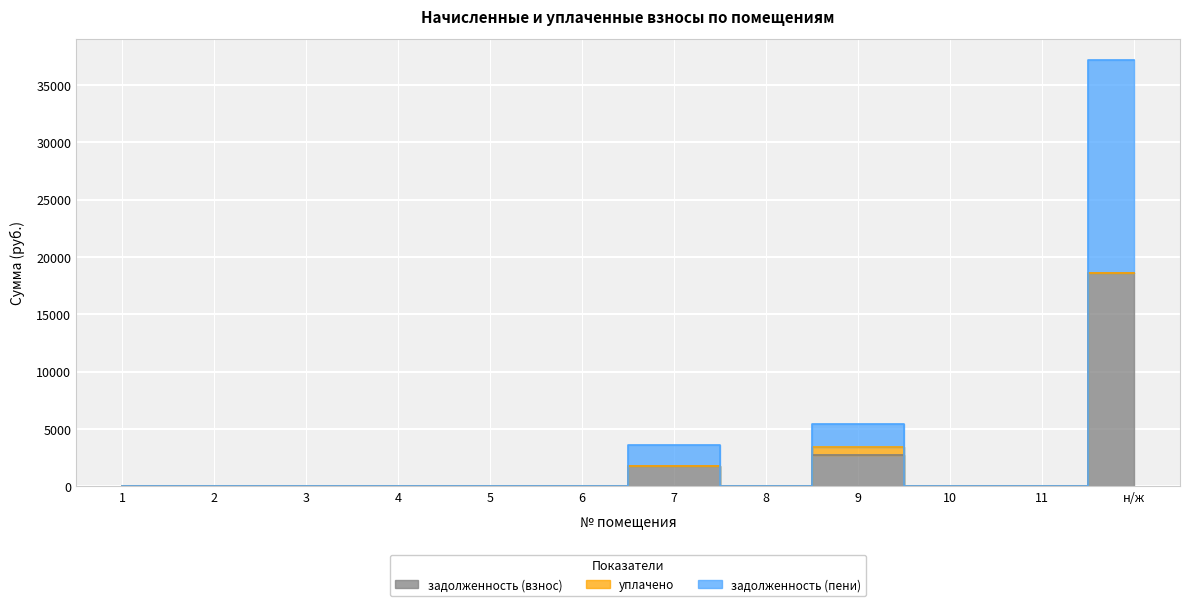

What is the label of the 7th point from the right?

6